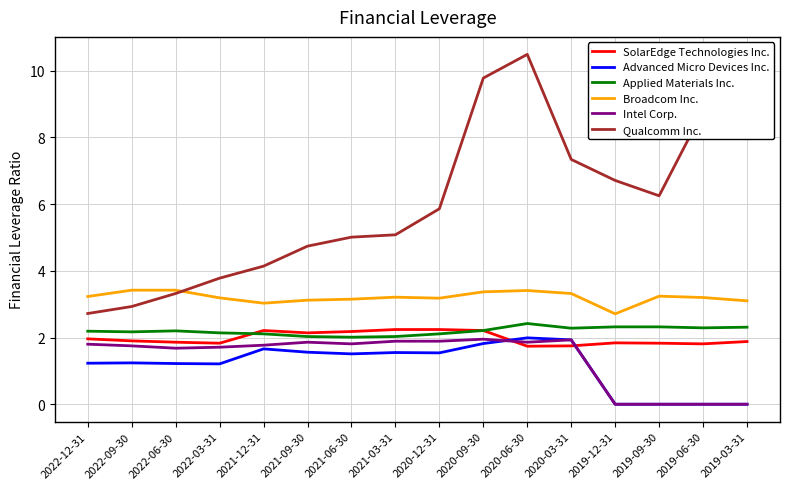

The SolarEdge Technologies Inc. series shows 0.8 at 2021-06-30. True or false?

False